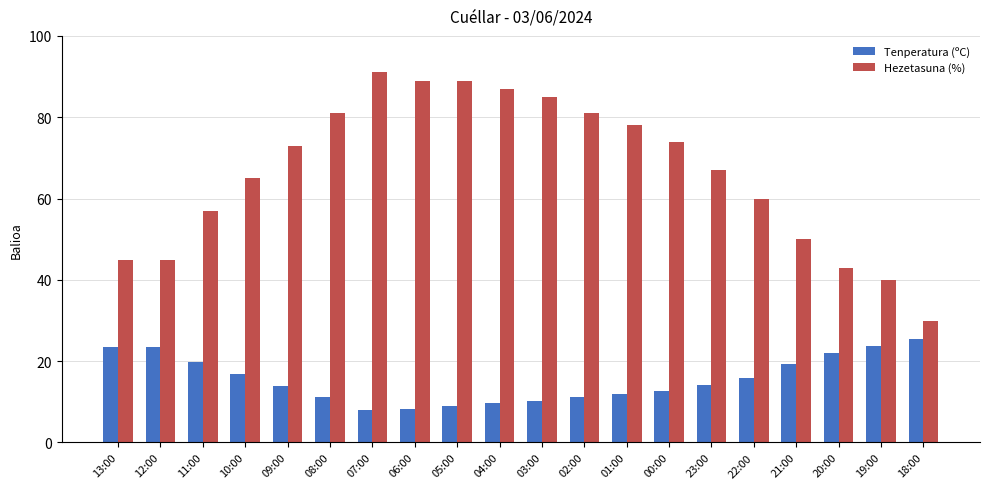

What is the minimum value for Tenperatura (ºC)?

8.0